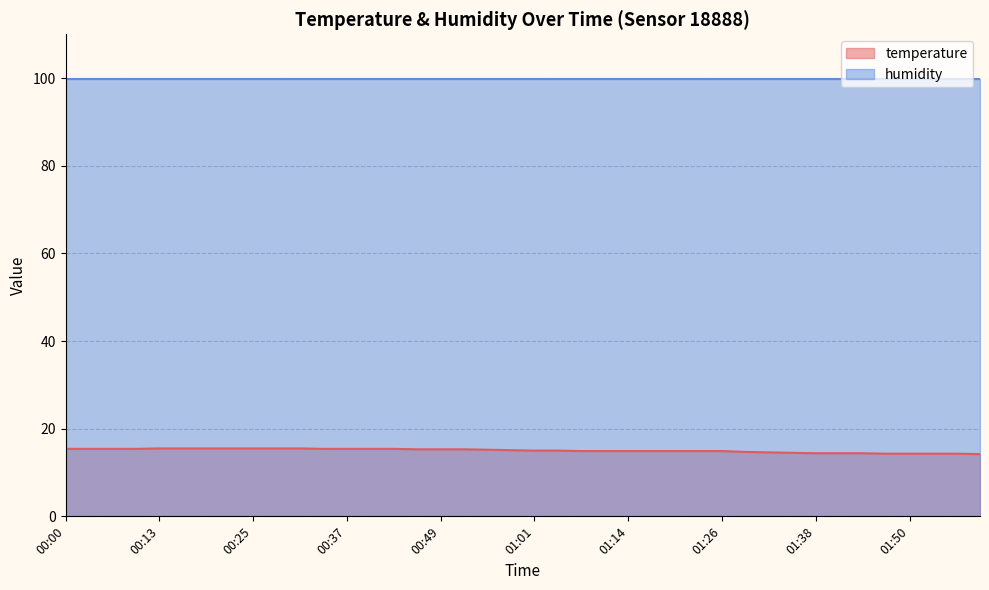

What is the greatest value displayed?

99.9